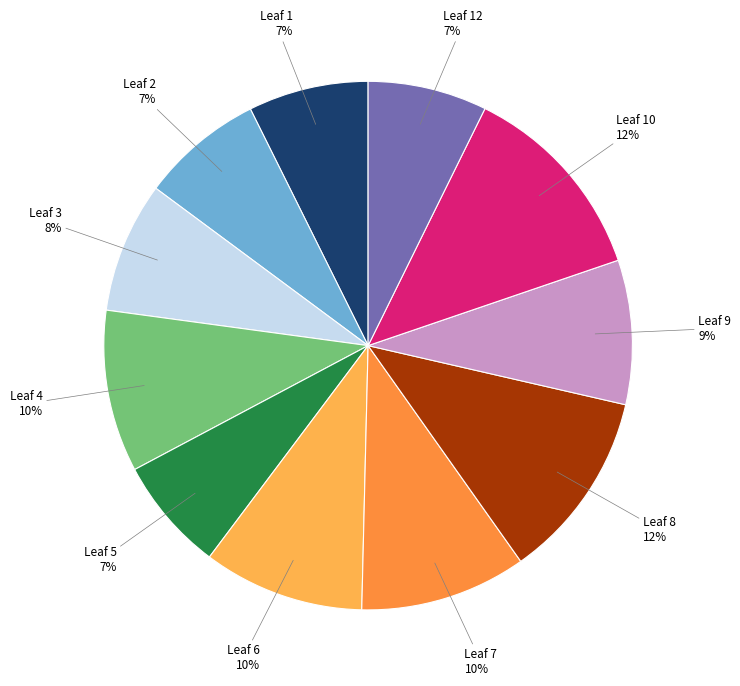

Is the sum of Leaf 4 and Leaf 3 greater than half?

No